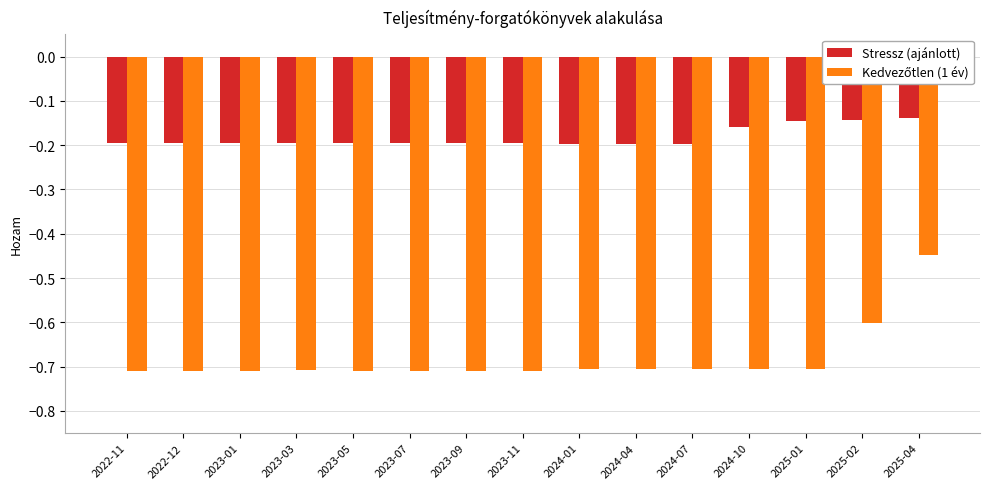

The value of Stressz (ajánlott) at 2023-09 is -0.3. True or false?

False